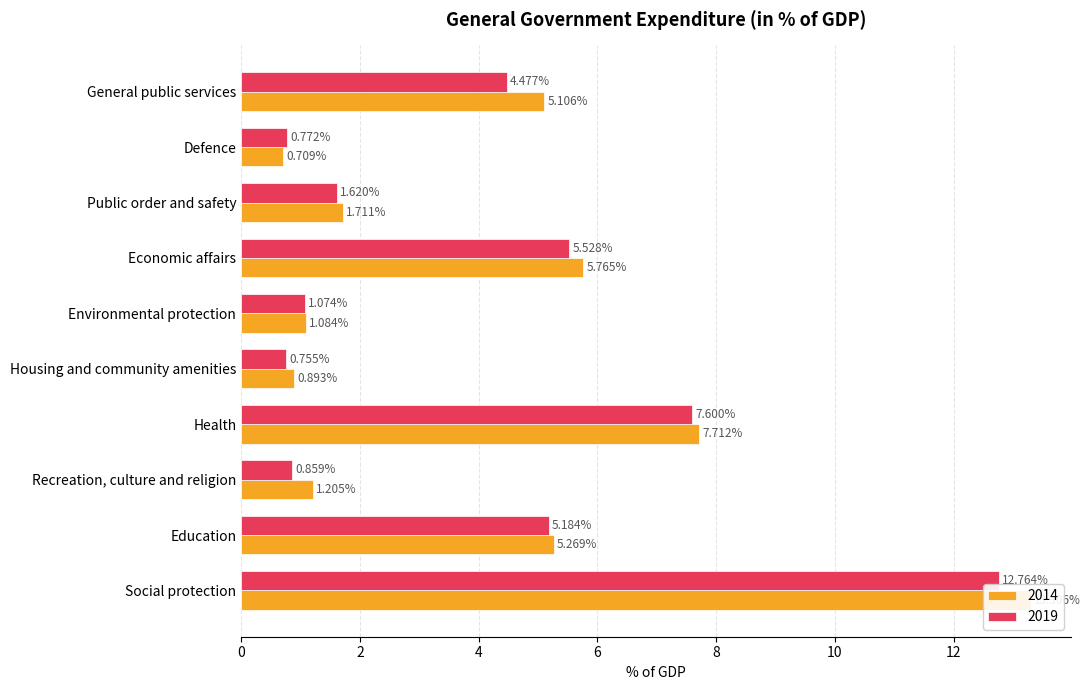

Read the 2014 value at Economic affairs.

5.8